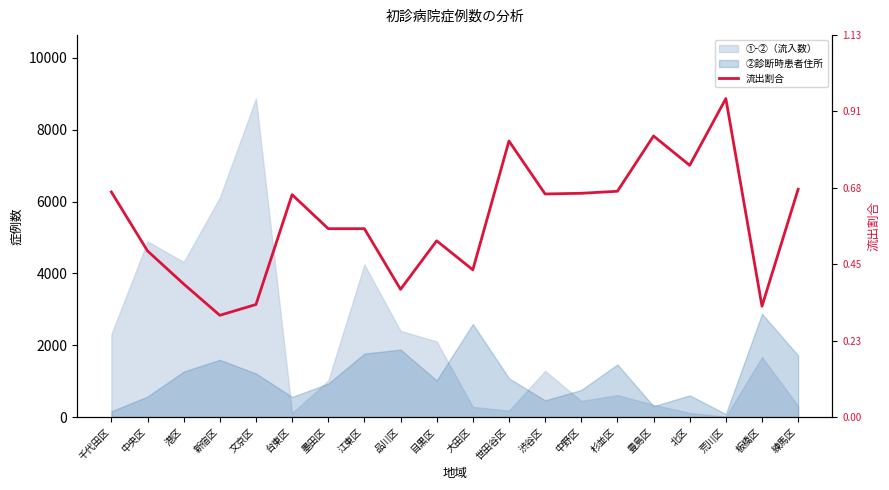

Which category has the lowest value across all series?

新宿区